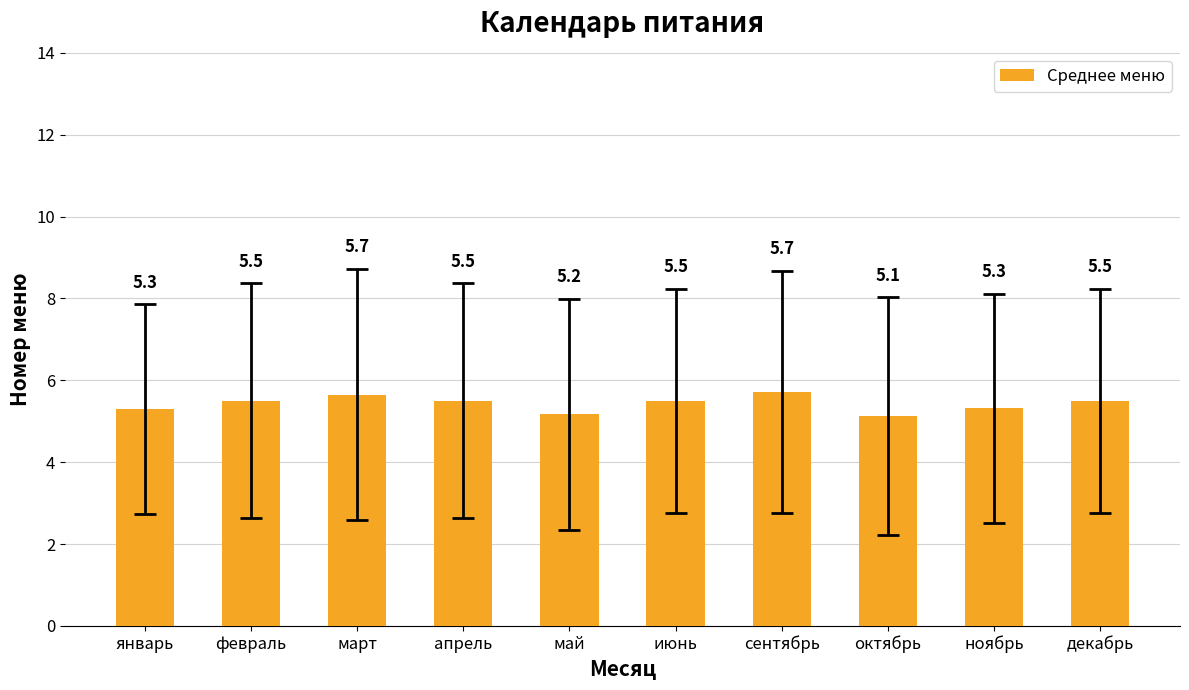

How many bars are there in total?

10